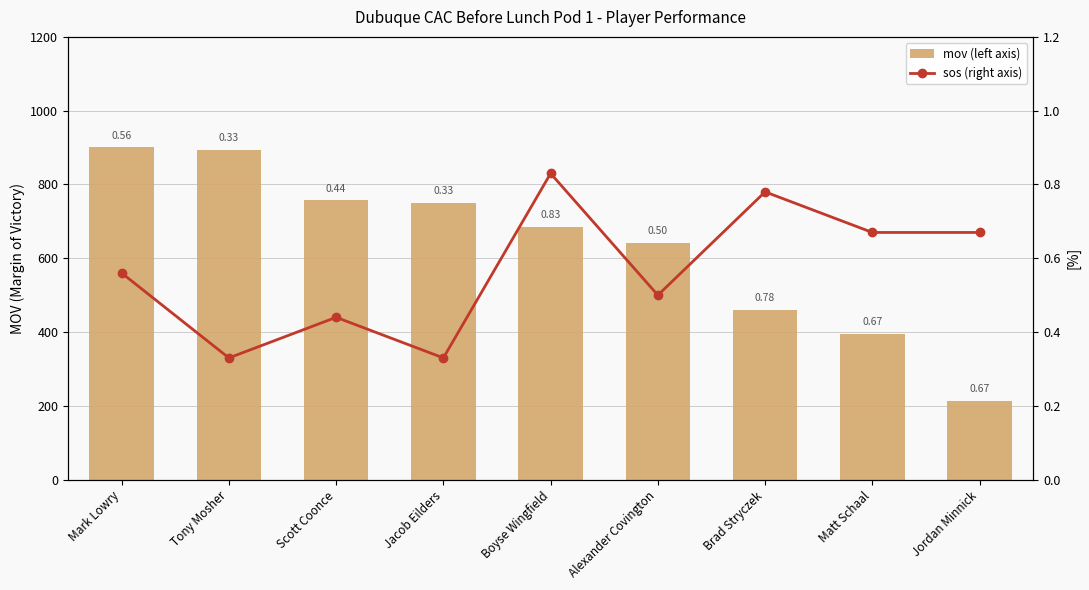

What is the value of the mov (left axis) bar at the 9th from the left?

213.0